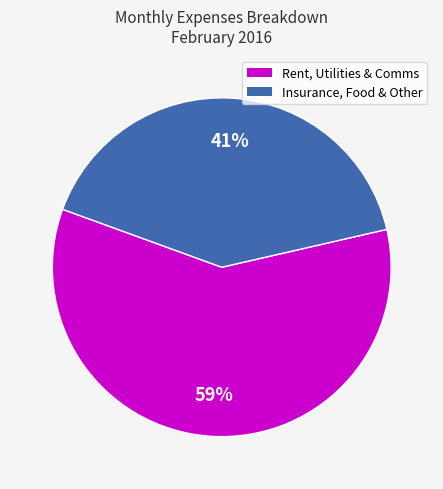

Does Rent, Utilities & Comms account for over 50% of the chart?

Yes